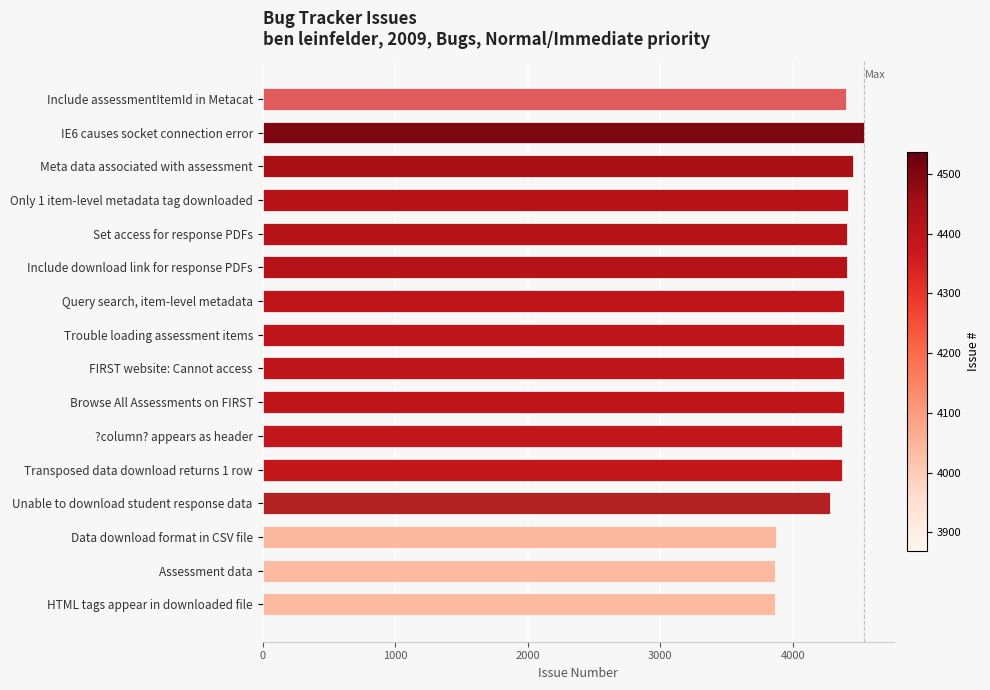

At which category does the chart reach its peak across all series?

IE6 causes socket connection error